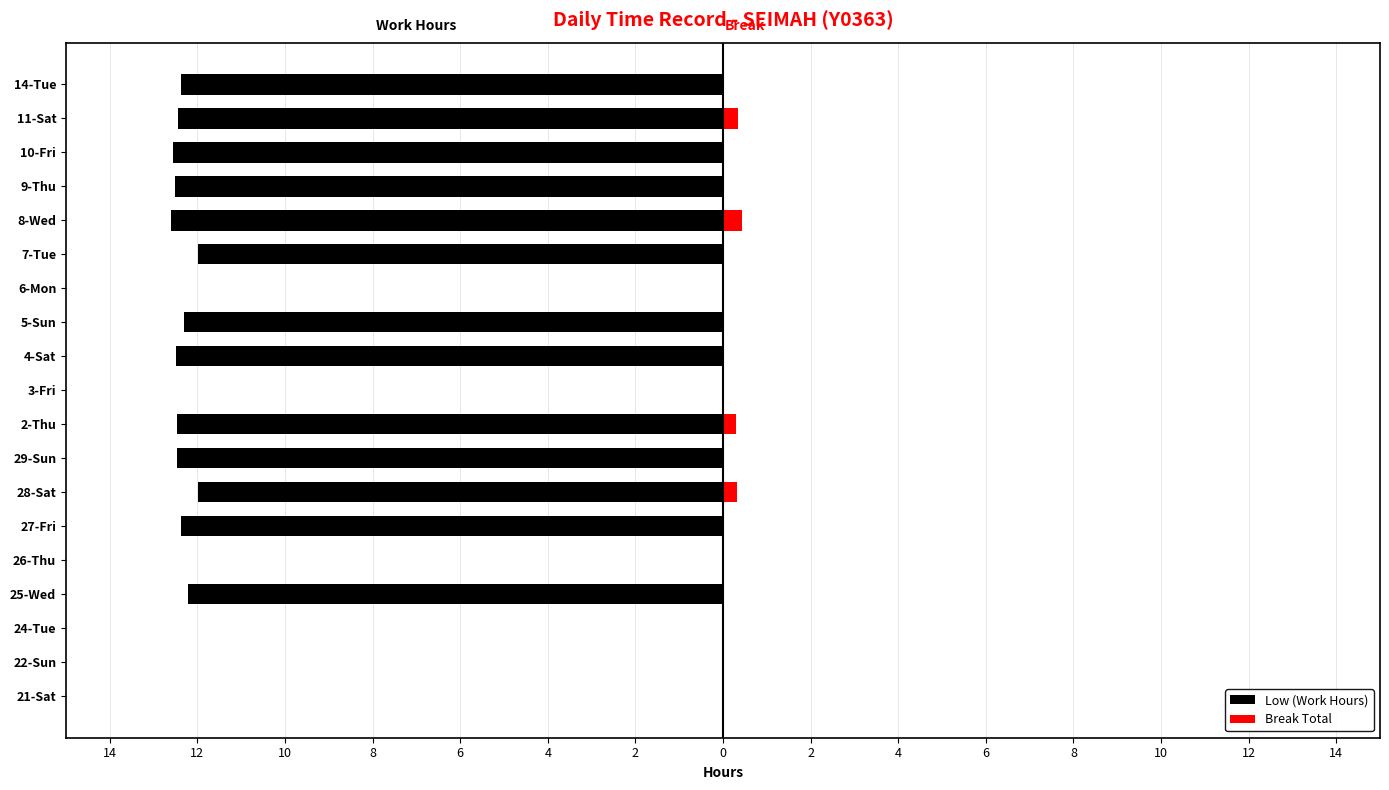

Which category has the lowest value in the Break Total series?

21-Sat